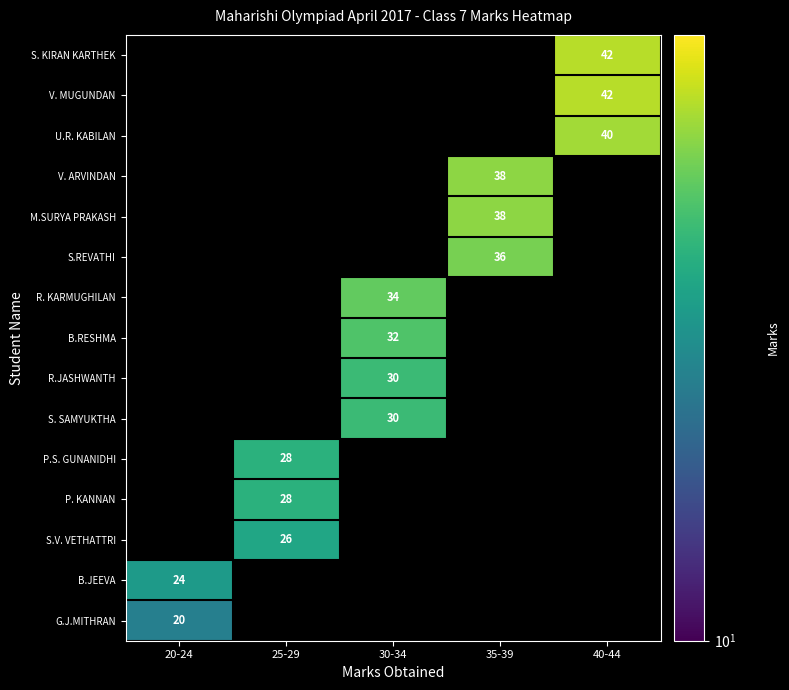

At which category does the chart reach its peak across all series?

40-44